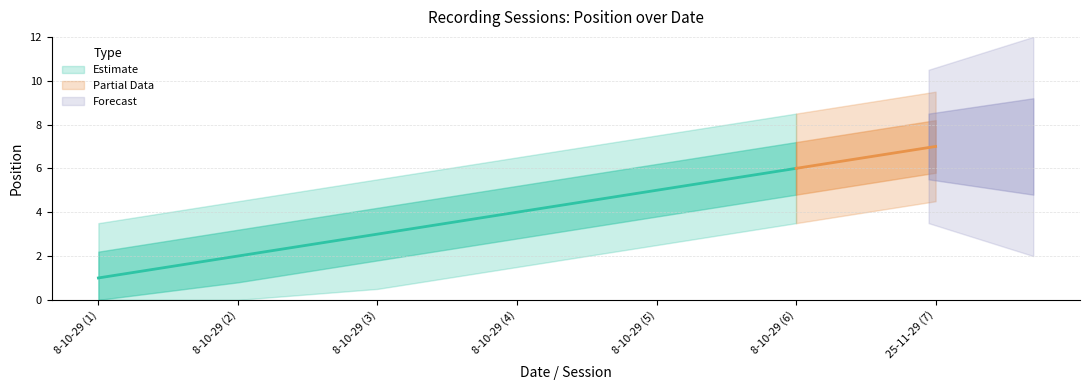

How many data points are less than 4?

3